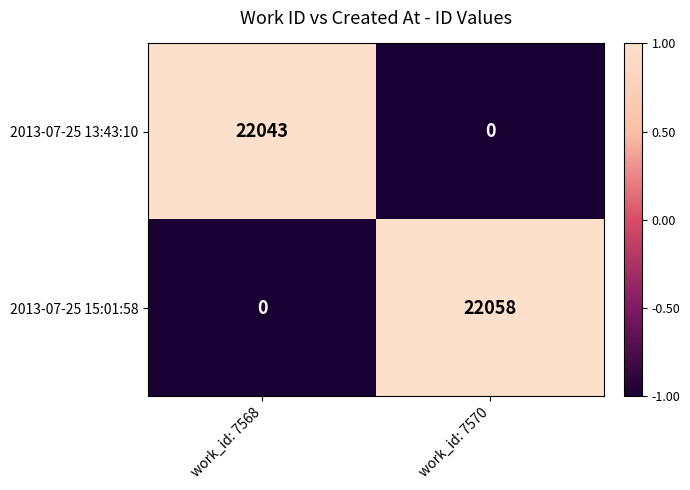

Rank the series by their maximum value, from highest to lowest.

2013-07-25 15:01:58, 2013-07-25 13:43:10